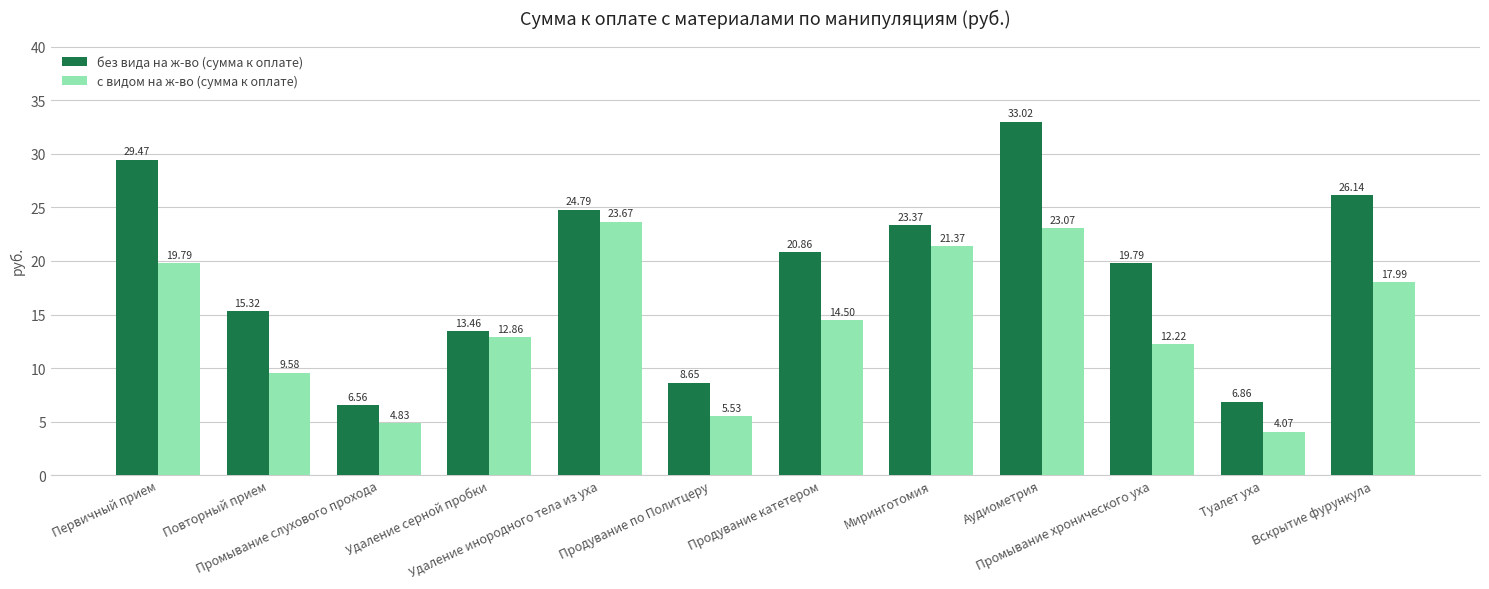

At Первичный прием, list the series in order from smallest to largest.

с видом на ж-во (сумма к оплате), без вида на ж-во (сумма к оплате)